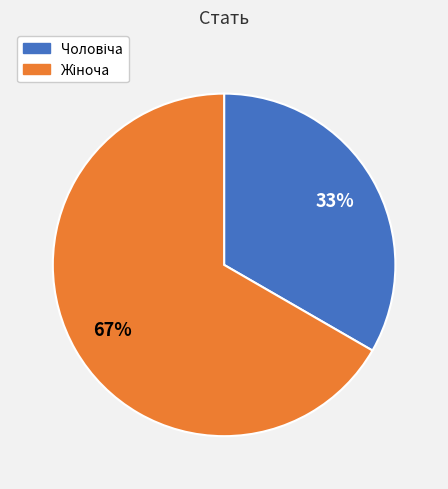

Is there any slice that represents more than half of the pie?

Yes